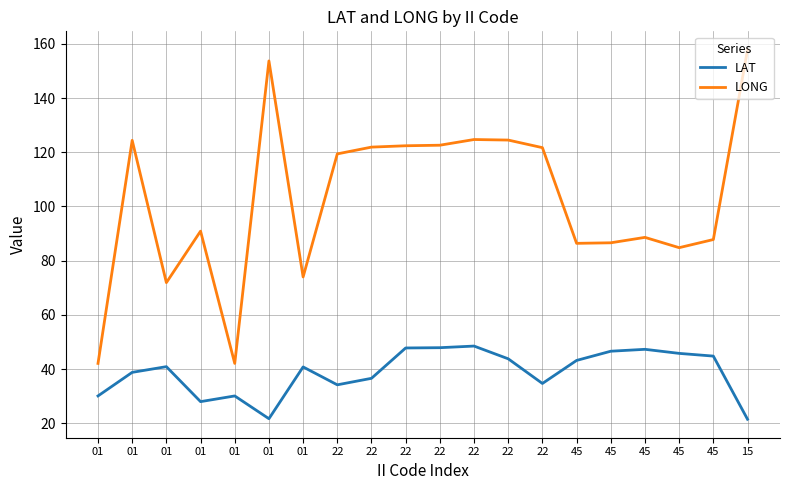

At which category is the sum across all series the highest?

15